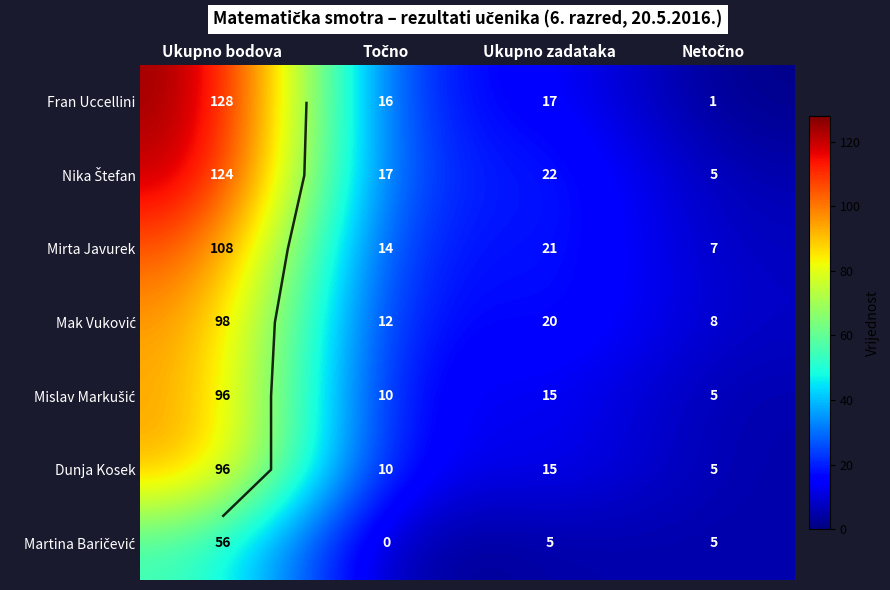

Rank the series at Ukupno bodova from lowest to highest value.

Martina Baričević, Mislav Markušić, Dunja Kosek, Mak Vuković, Mirta Javurek, Nika Štefan, Fran Uccellini